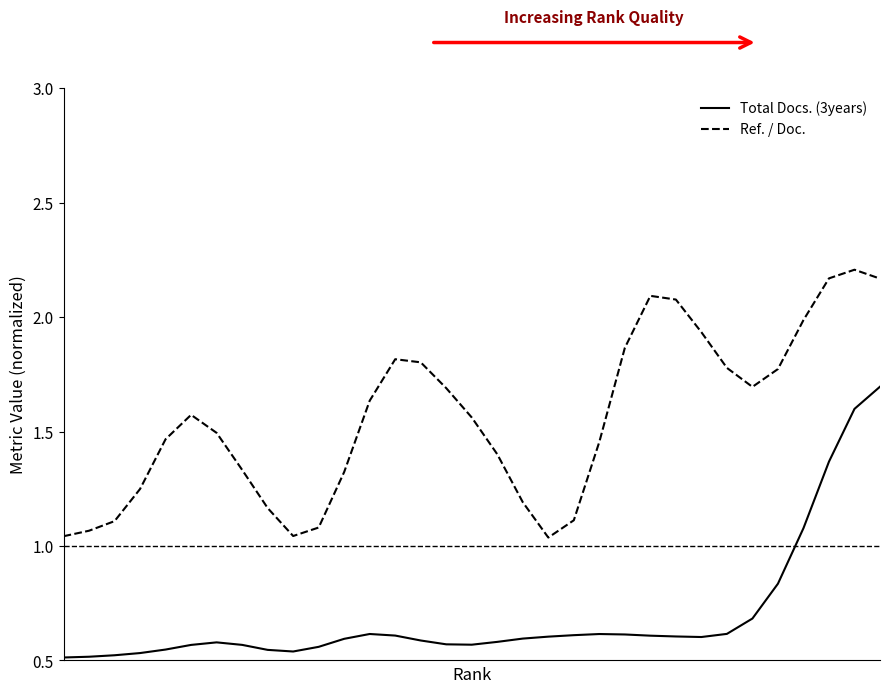

What is the lowest value of the Ref. / Doc. series?

1.0